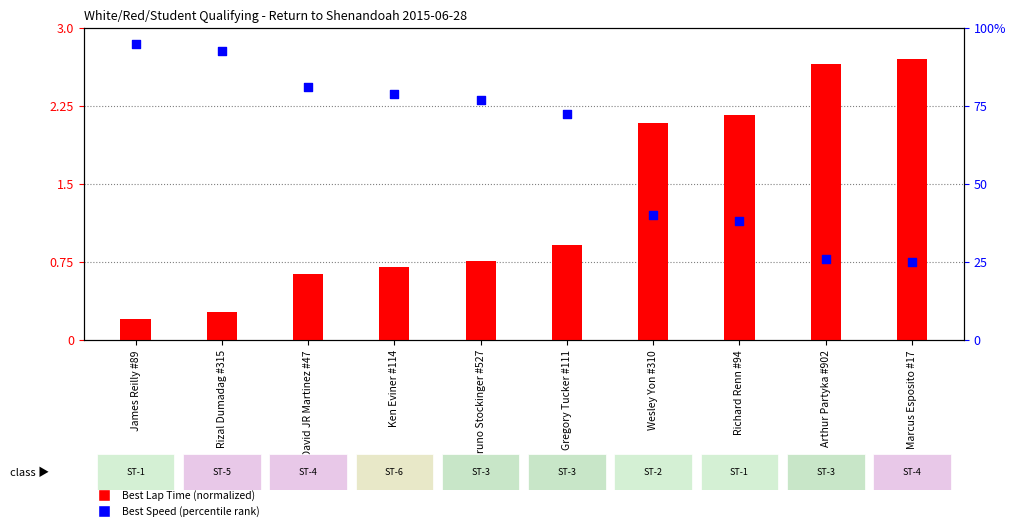

At which category is the sum across all series the highest?

James Reilly #89